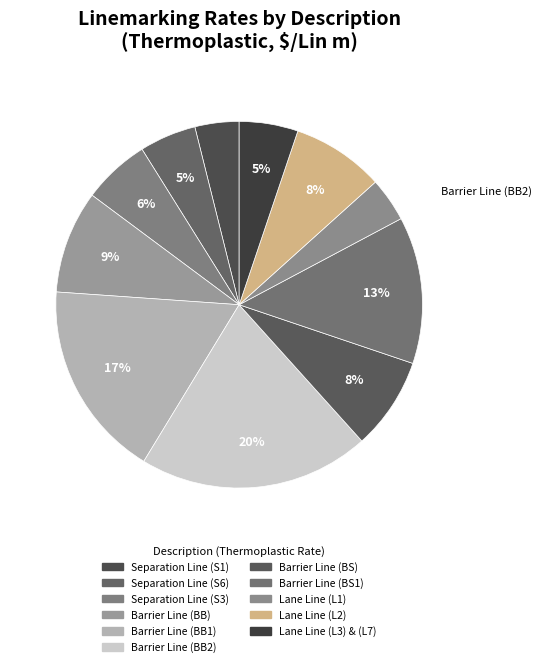

Do Lane Line (L2) and Barrier Line (BS1) together represent more than half of the pie?

No